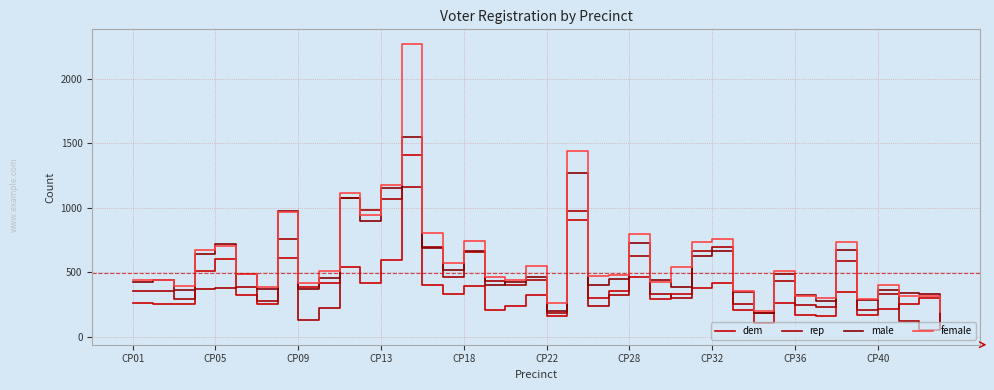

Reading left to right, list all the values displayed in this chart.

dem: 262	258	259	515	602	329	258	612	390	418	544	420	597	1407	402	337	395	206	239	324	167	908	301	360	467	292	337	378	417	209	109	263	174	161	350	173	214	259	302	95
rep: 359	358	297	374	381	388	278	760	132	222	1074	987	1071	1163	698	463	657	433	403	439	186	973	237	329	627	334	304	669	694	258	190	435	250	231	588	211	332	128	52	183
male: 428	444	366	644	723	489	374	976	372	458	1073	897	1151	1546	692	523	663	403	426	466	202	1272	401	452	727	441	387	630	669	352	190	491	323	281	670	289	364	342	330	191
female: 443	442	399	674	708	491	386	969	421	510	1111	944	1176	2270	804	574	740	464	439	553	260	1439	469	481	798	426	546	738	761	356	201	513	319	306	735	291	404	316	317	194